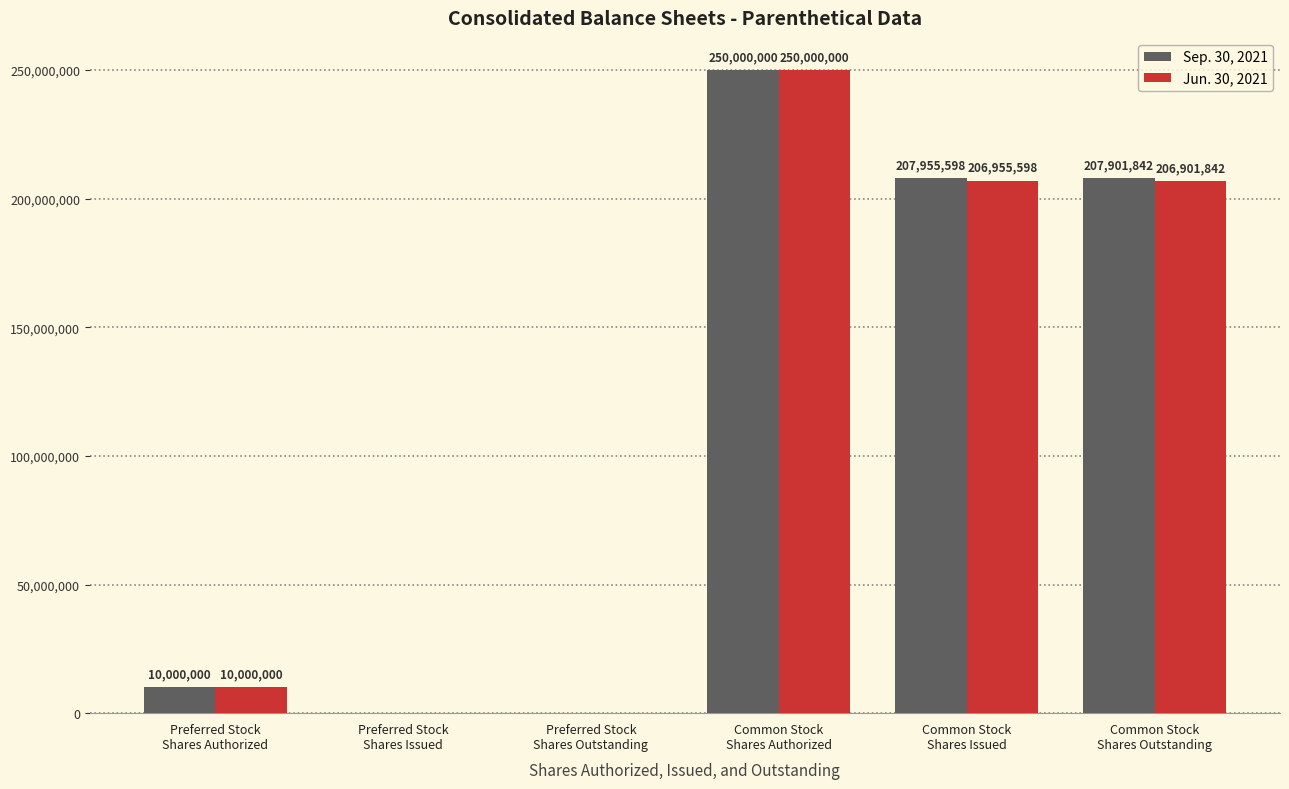

Reading left to right, list all the values displayed in this chart.

Sep. 30, 2021: Preferred Stock
Shares Authorized=10000000	Preferred Stock
Shares Issued=0	Preferred Stock
Shares Outstanding=0	Common Stock
Shares Authorized=250000000	Common Stock
Shares Issued=207955598	Common Stock
Shares Outstanding=207901842
Jun. 30, 2021: Preferred Stock
Shares Authorized=10000000	Preferred Stock
Shares Issued=0	Preferred Stock
Shares Outstanding=0	Common Stock
Shares Authorized=250000000	Common Stock
Shares Issued=206955598	Common Stock
Shares Outstanding=206901842